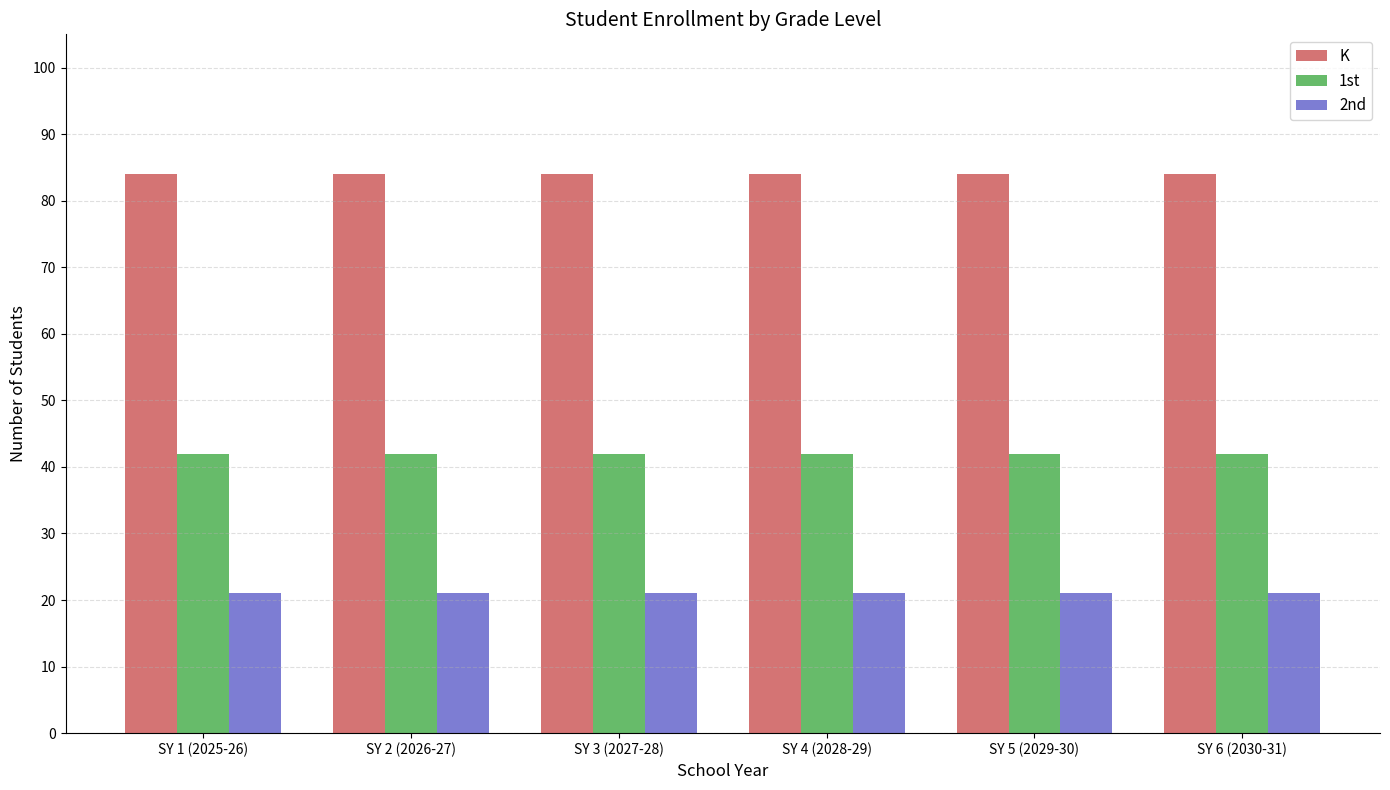

Rank the series by their maximum value, from lowest to highest.

2nd, 1st, K